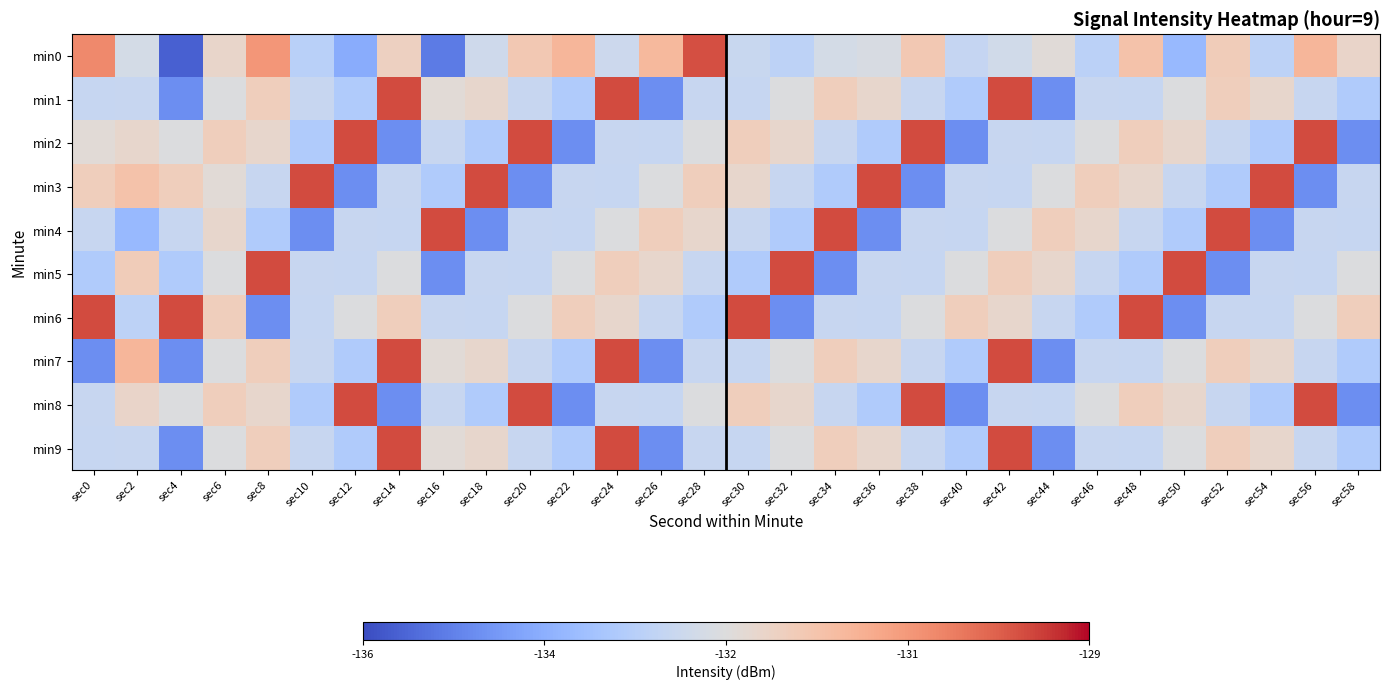

What is the maximum value shown in the chart?

-129.6